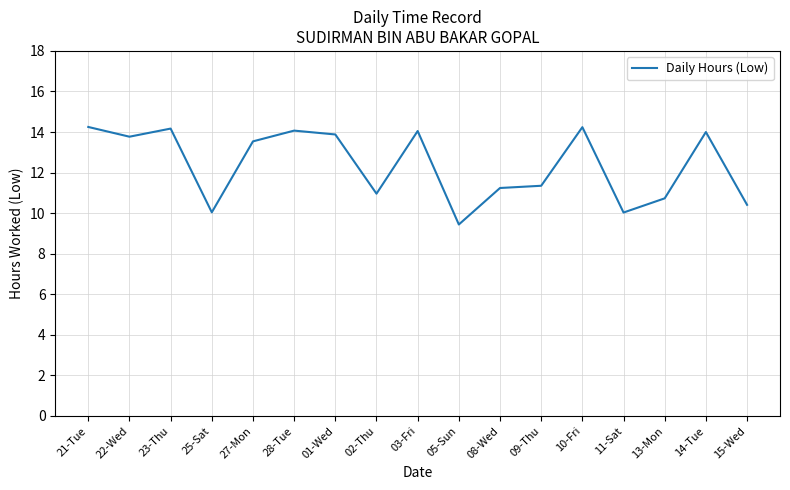

What value does the data have at 05-Sun?

9.4